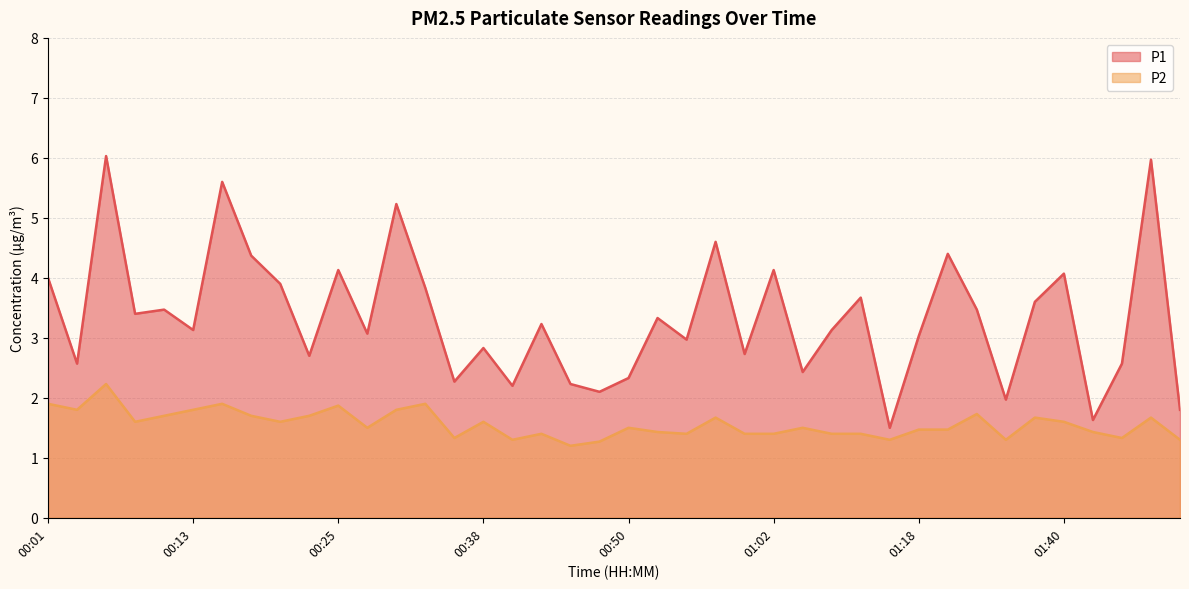

At how many categories does at least one series exceed 3?

24